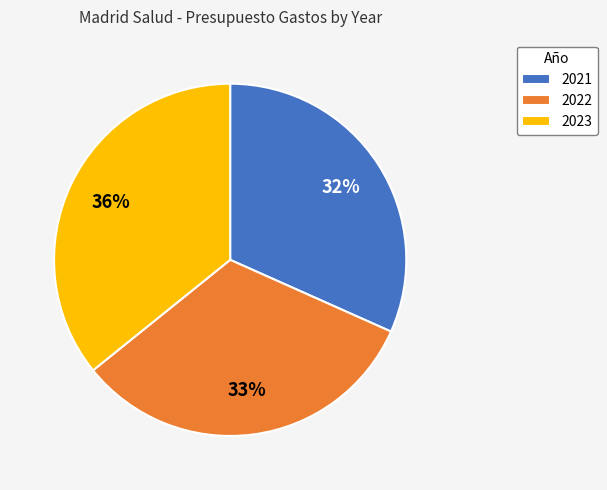

To the nearest percent, what portion does 2022 represent?

33%